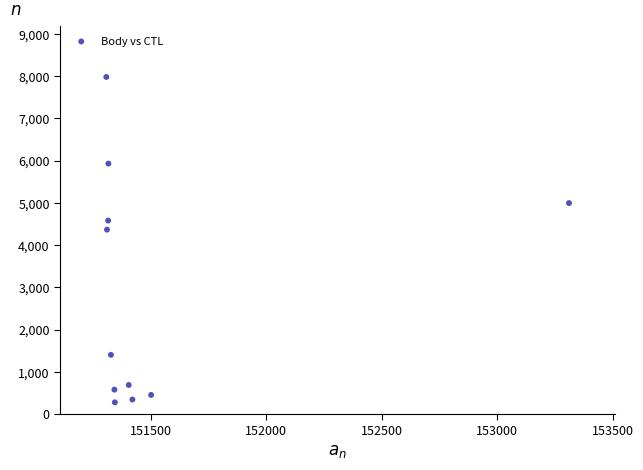

What is the average X value?

151536